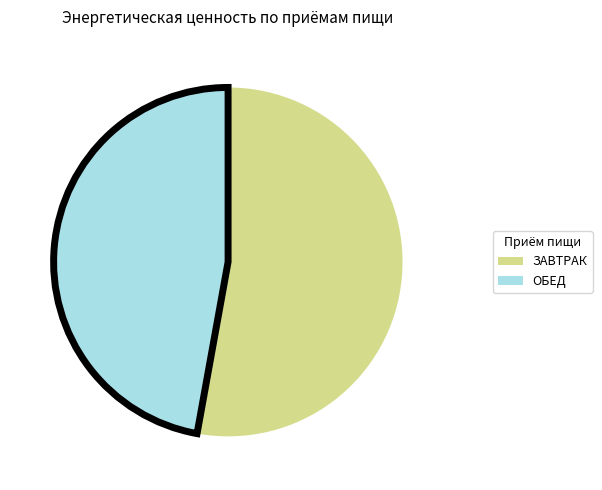

Rank the categories by value from lowest to highest.

ОБЕД, ЗАВТРАК